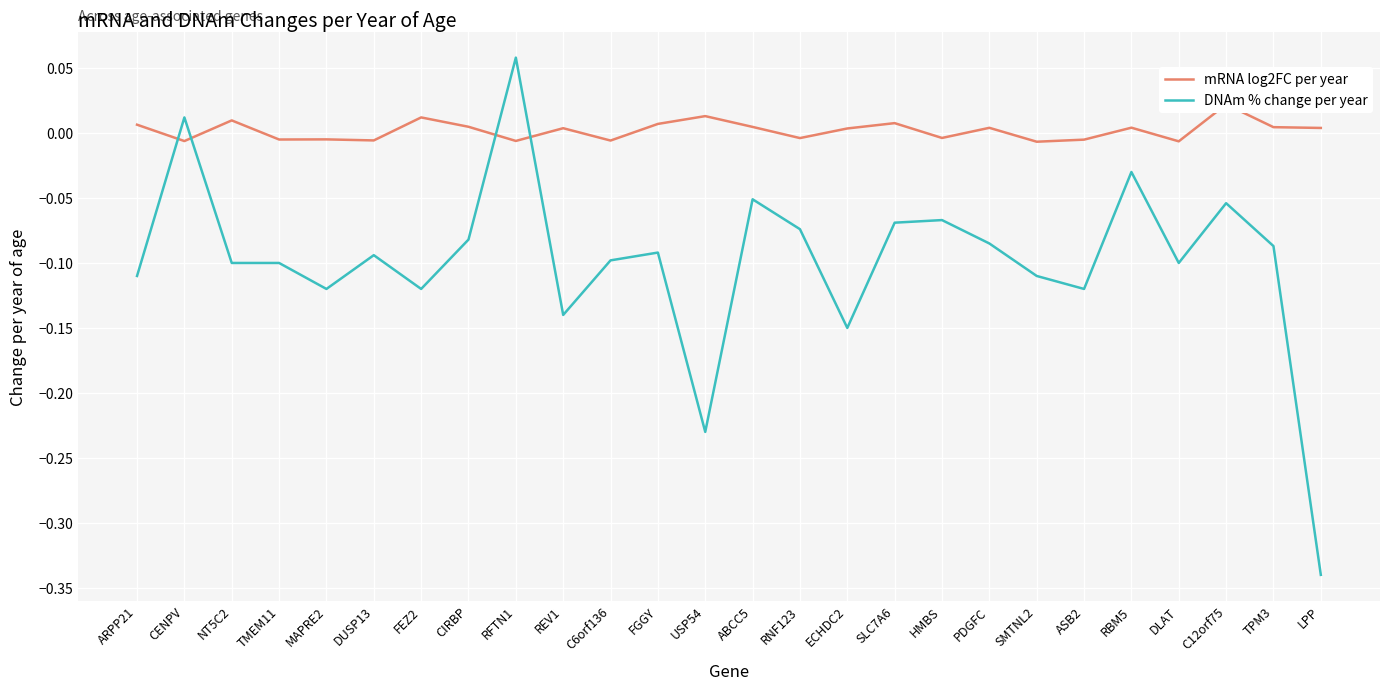

True or false: mRNA log2FC per year has more than 1 points higher than both neighbors.

True